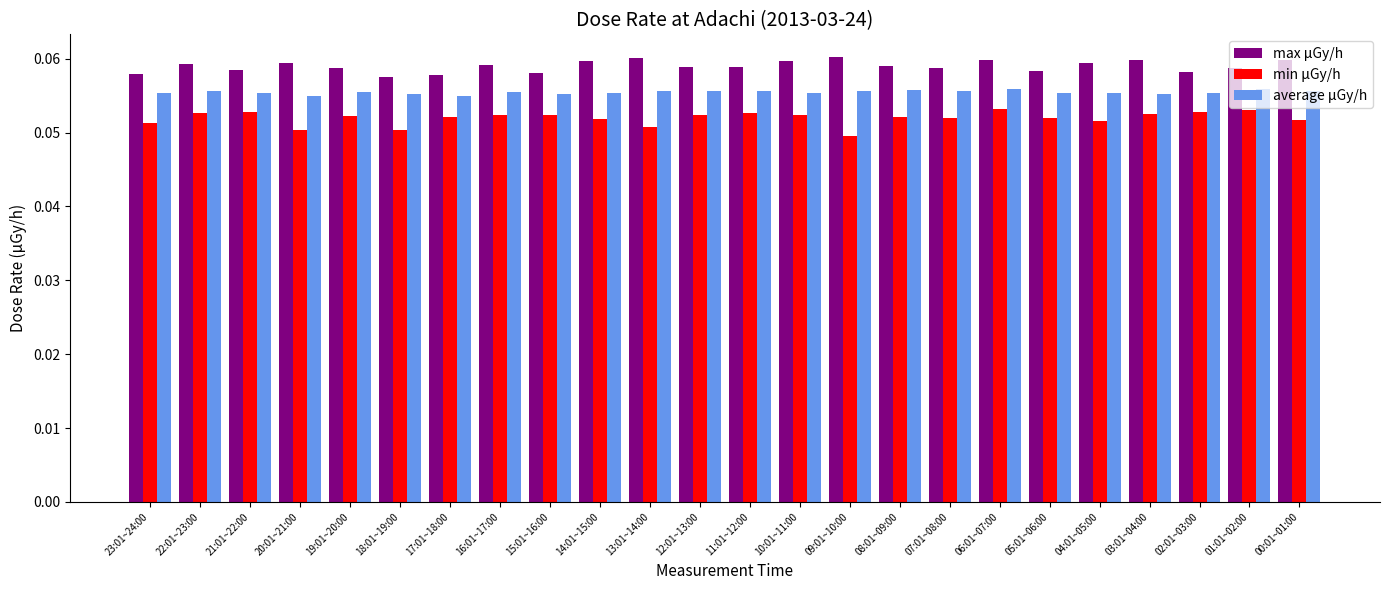

Which series has the largest total across all categories?

max μGy/h